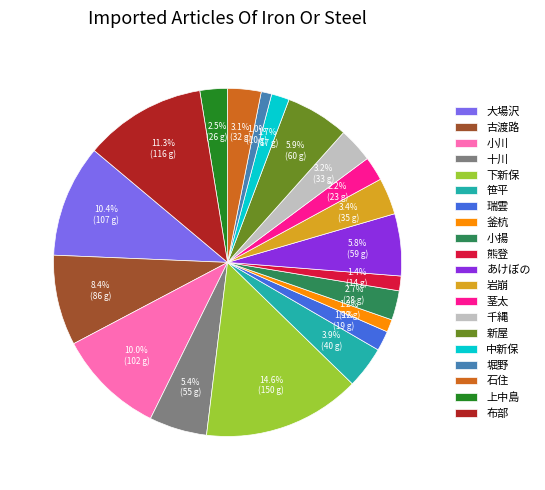

How many segments does this pie chart have?

20